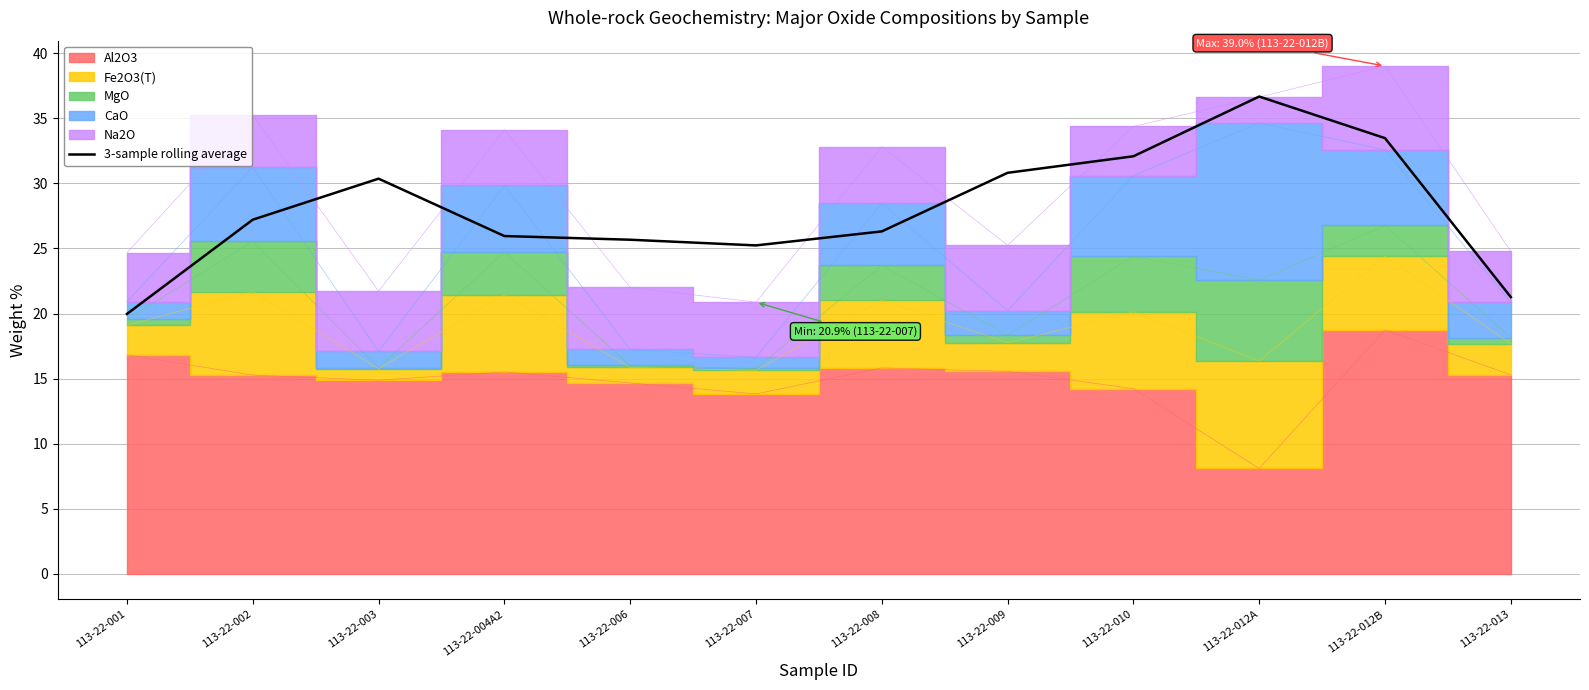

How many interior local peaks (higher than both neighbors) does the data have?

2